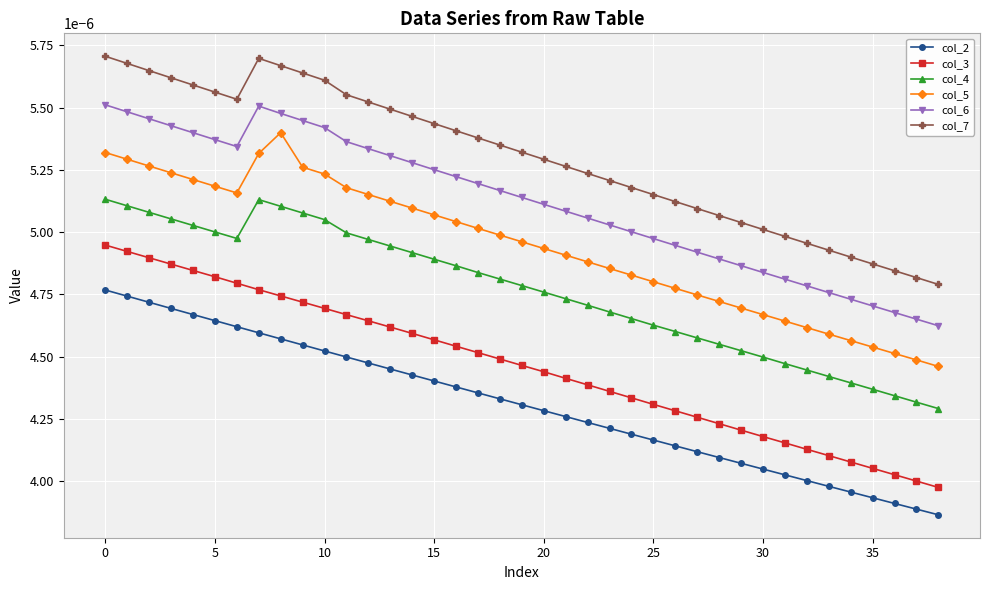

At how many categories does at least one series exceed 0?

39